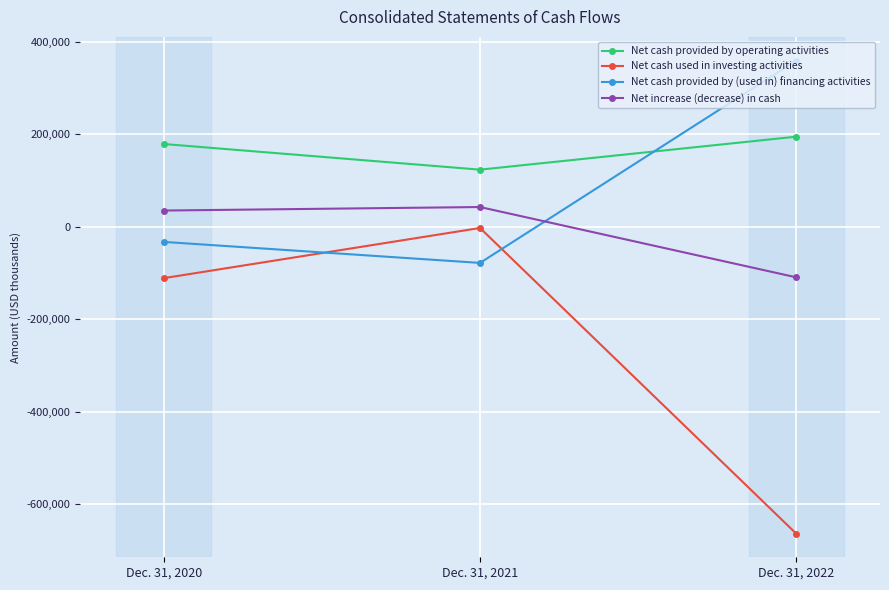

What are all the series names shown in the legend?

Net cash provided by operating activities, Net cash used in investing activities, Net cash provided by (used in) financing activities, Net increase (decrease) in cash